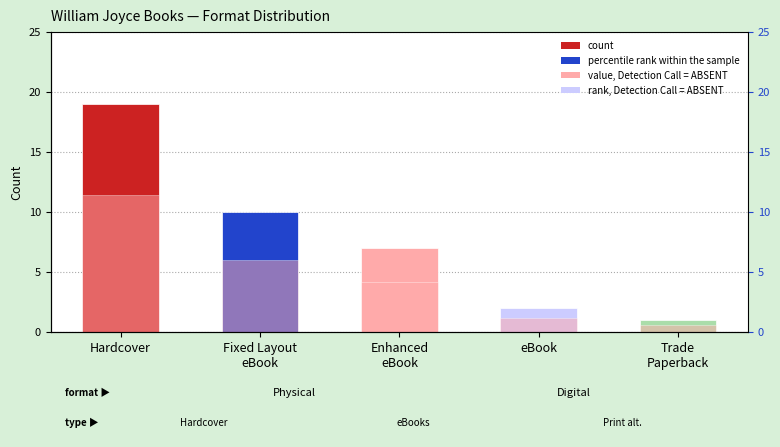

How many values in the count series are below 7?

2